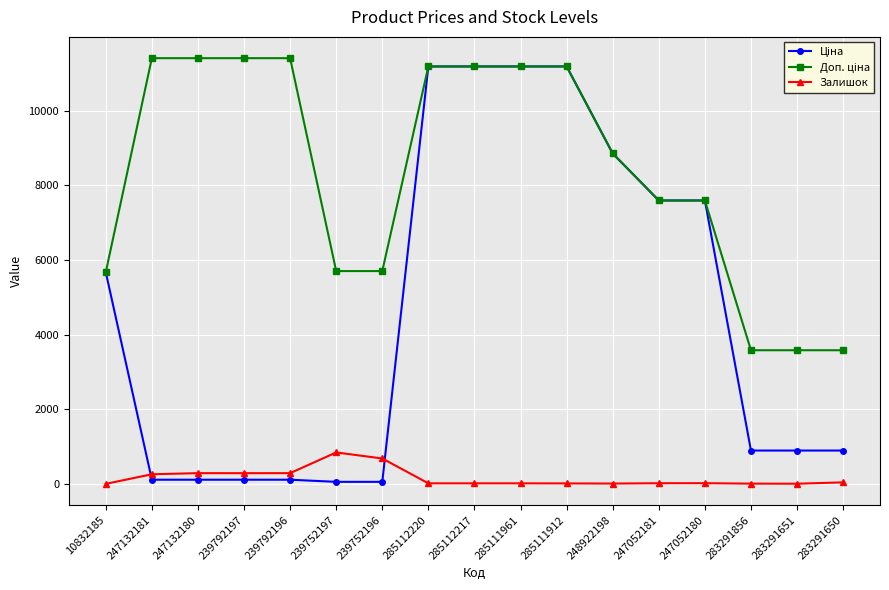

What is the maximum value for Залишок?

845.0